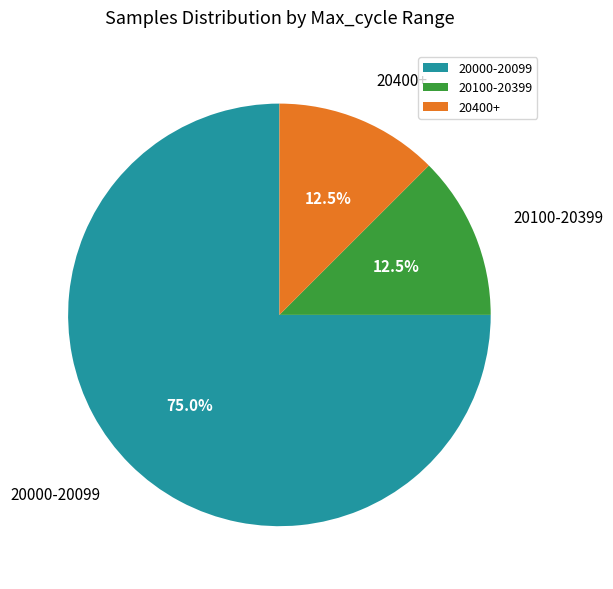

How many slices are in this pie chart?

3